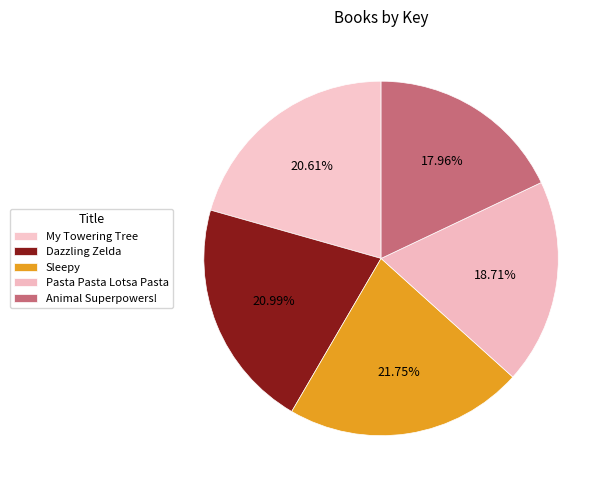

Approximately how many times larger is the value at Pasta Pasta Lotsa Pasta compared to Dazzling Zelda?

0.9